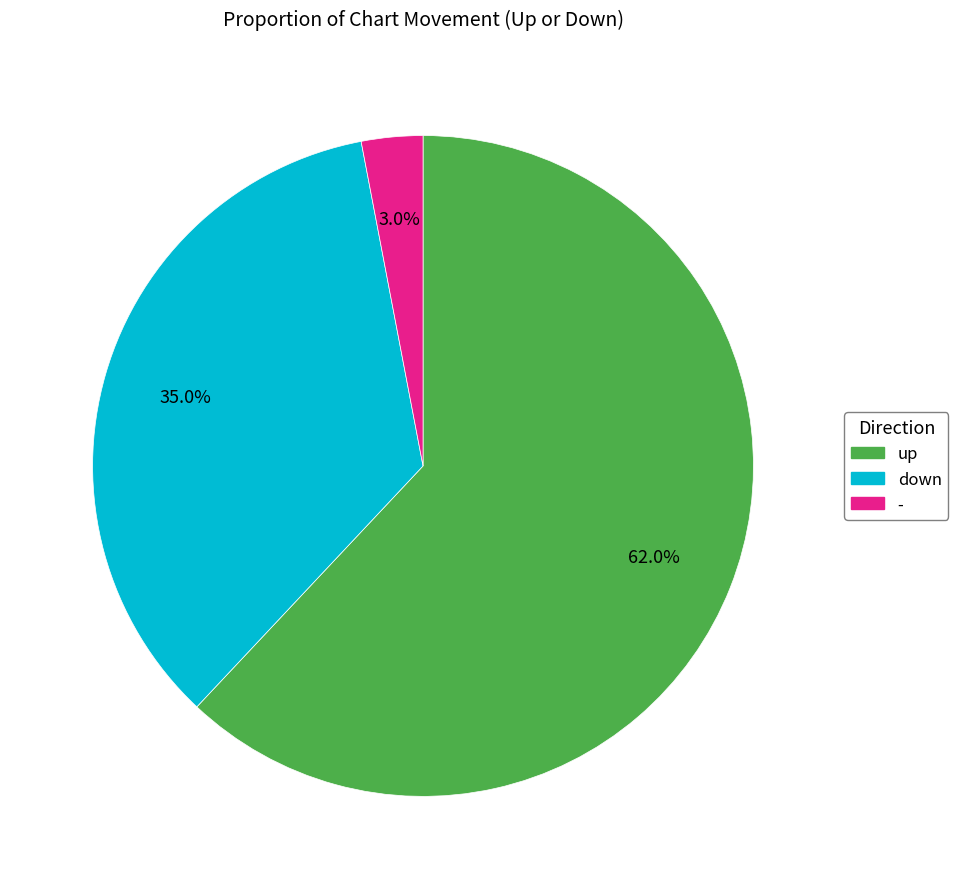

Does up represent more than half of the total?

Yes